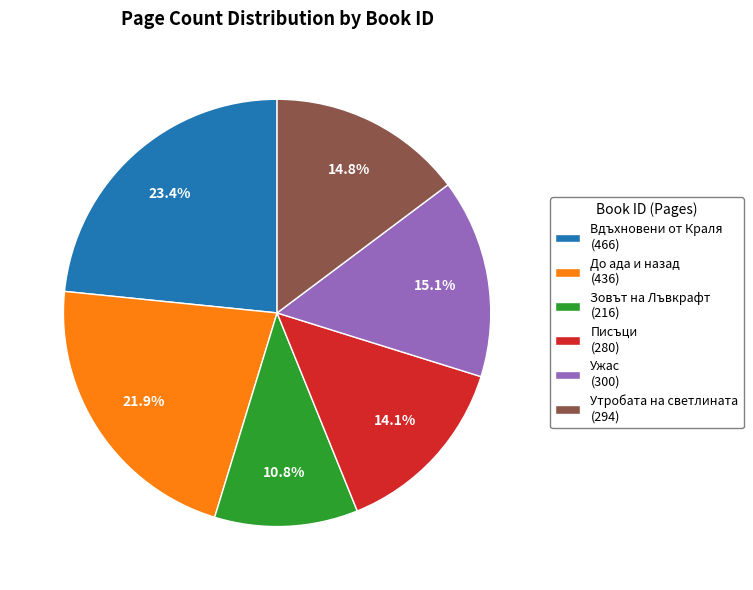

How many segments does this pie chart have?

6